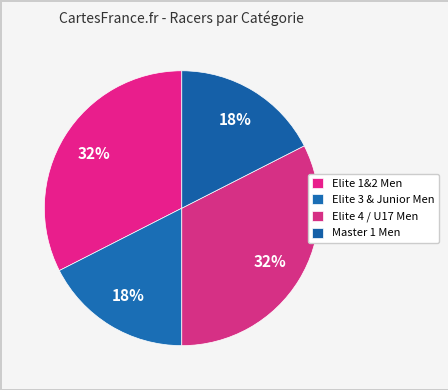

How many slices are in this pie chart?

4